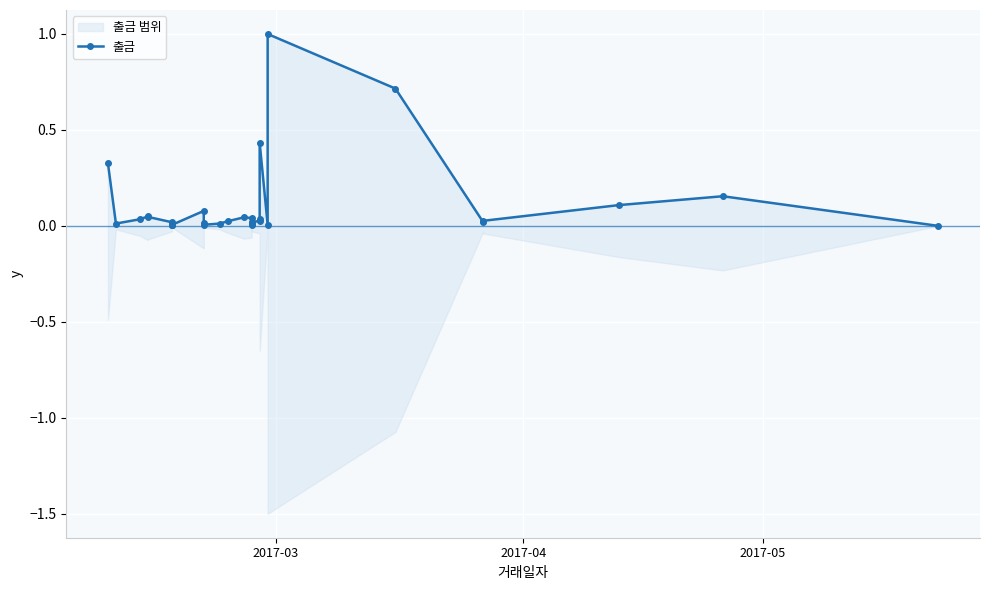

What is the difference between the maximum and minimum values?

1.0